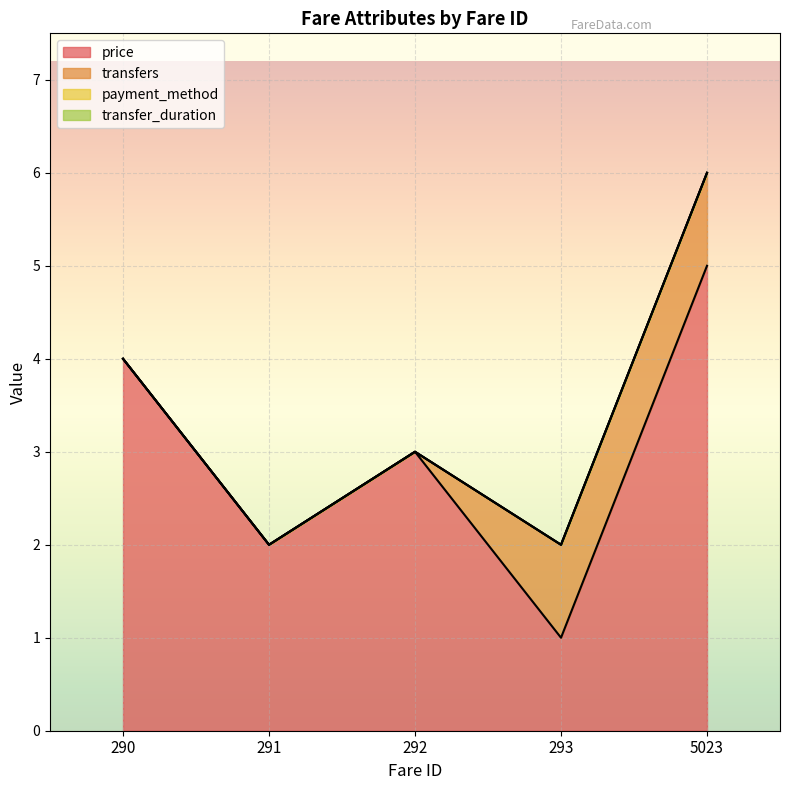

How many lines are shown in the chart?

4